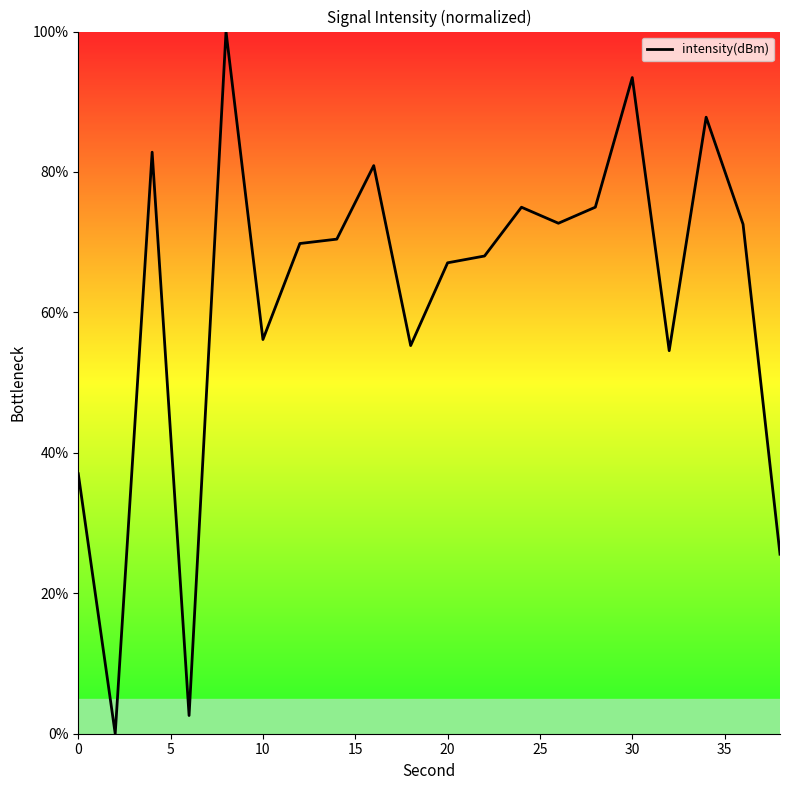

What is the difference between the maximum and minimum values?

100.0